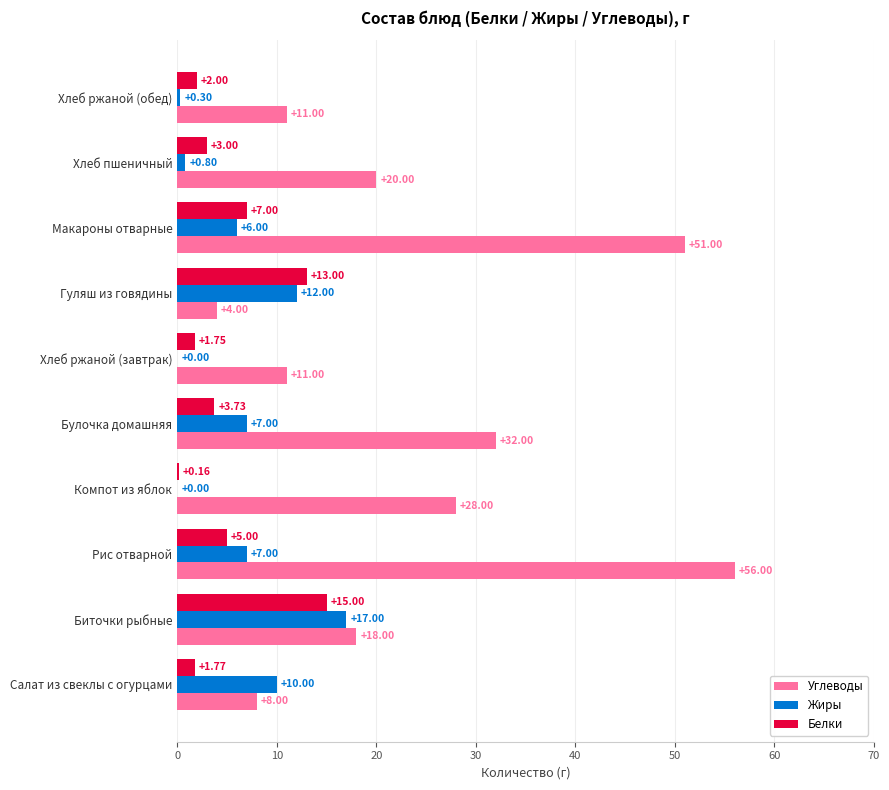

What is the sum of all Жиры values?

60.1